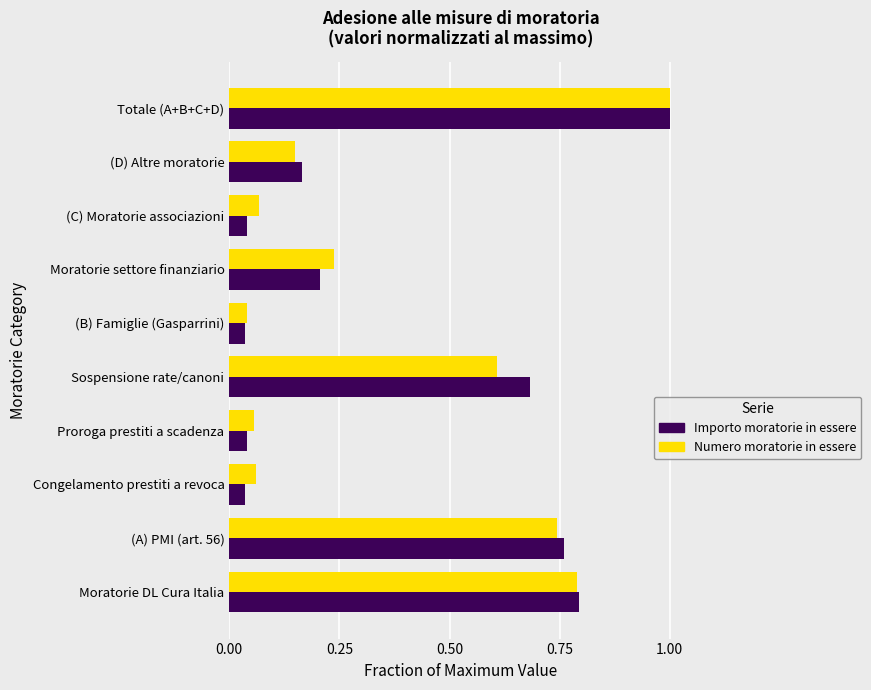

Is it true that Numero moratorie in essere equals 0.0 at Congelamento prestiti a revoca?

False